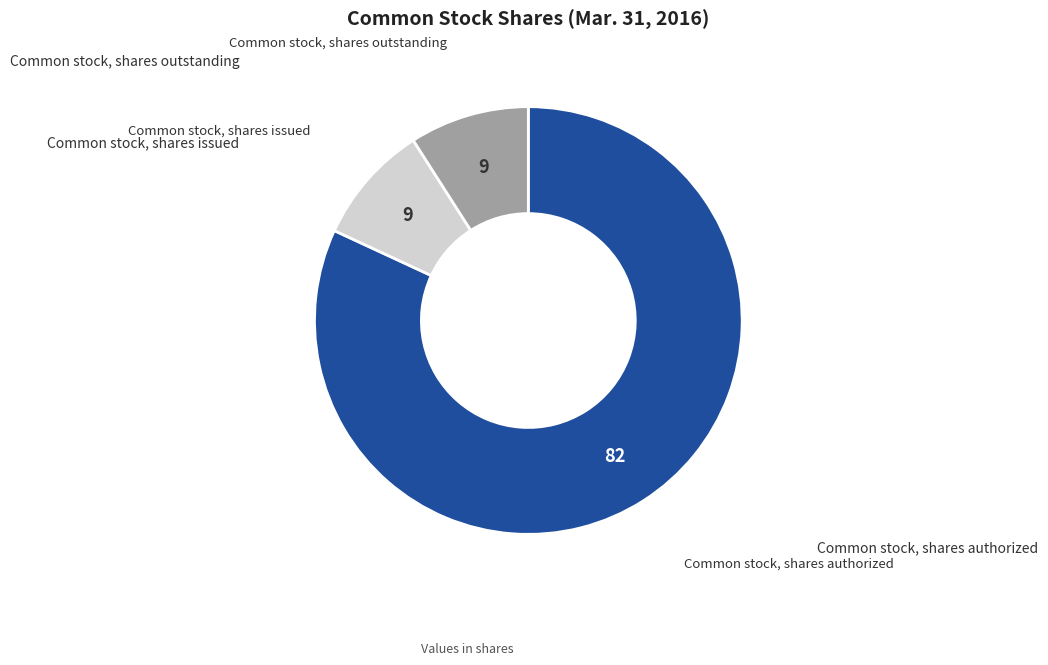

Is there any slice that represents more than half of the pie?

Yes